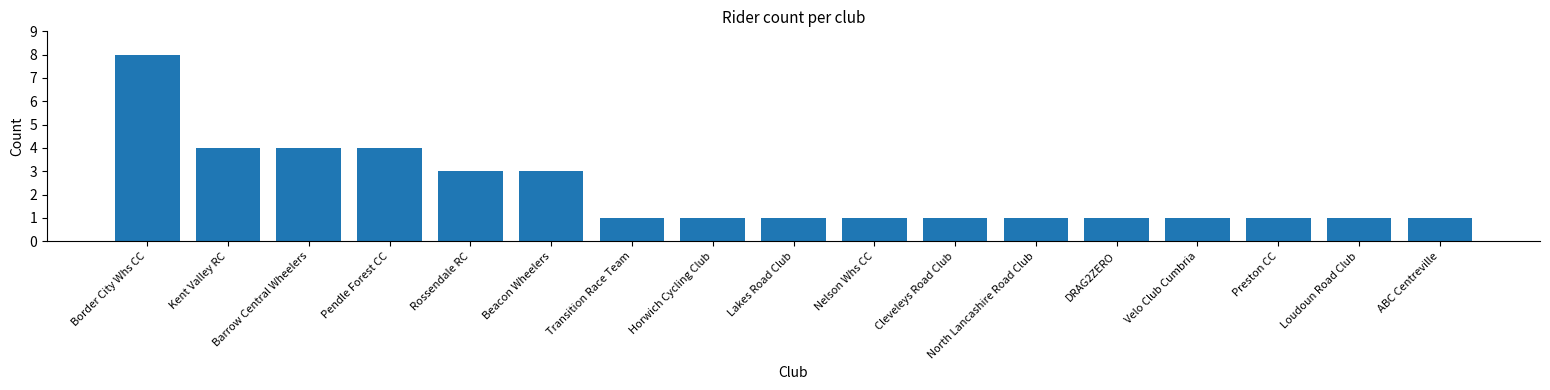

True or false: the data shows 1 at DRAG2ZERO.

True